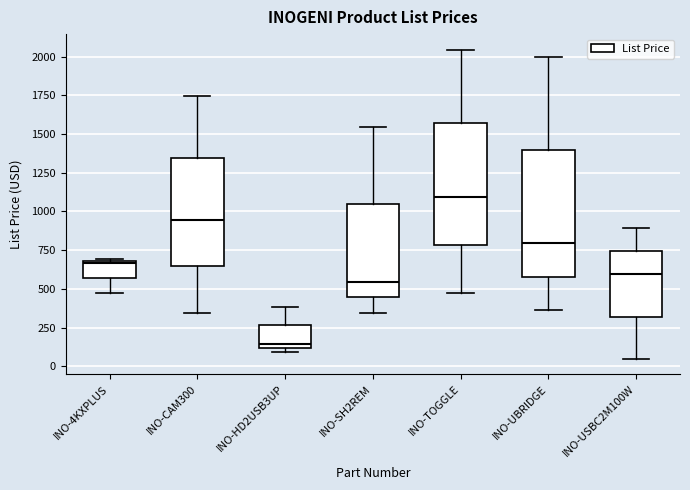

Reading left to right, read every box against the y-axis: the position of its median line, the range the box covers, and the ends of its whiskers. The values are not printed on the chart, so give them approximately, as read against the axis.

INO-4KXPLUS: median 650, box 550 to 700, whiskers 500 to 700
INO-CAM300: median 950, box 650 to 1350, whiskers 350 to 1750
INO-HD2USB3UP: median 150, box 100 to 250, whiskers 100 (just below the box's lower edge) to 400
INO-SH2REM: median 550, box 450 to 1050, whiskers 350 to 1550
INO-TOGGLE: median 1100, box 800 to 1550, whiskers 500 to 2050
INO-UBRIDGE: median 800, box 600 to 1400, whiskers 350 to 2000
INO-USBC2M100W: median 600, box 300 to 750, whiskers 50 to 900